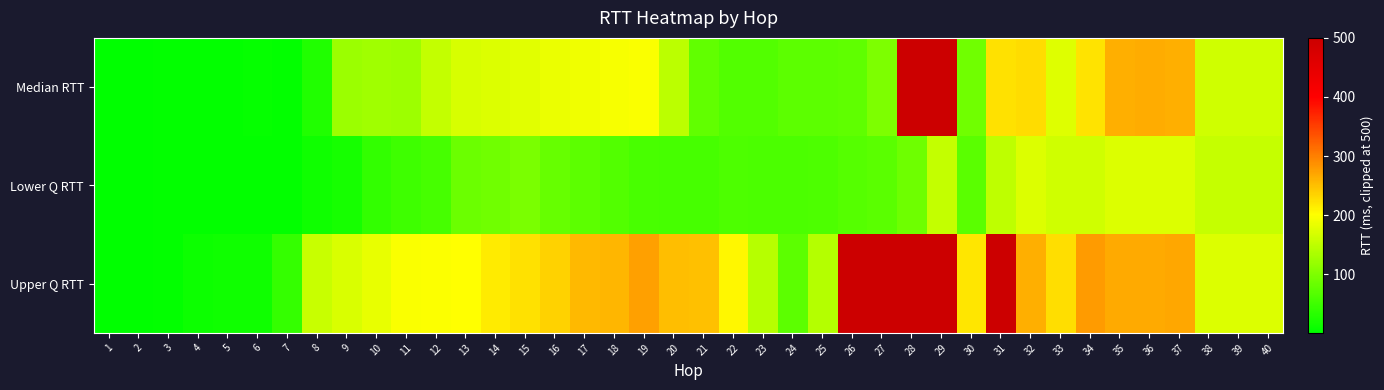

How many distinct data groups are displayed?

3